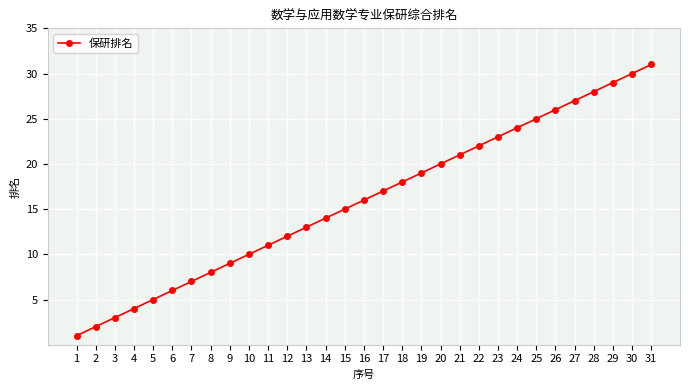

What is the greatest value displayed?

31